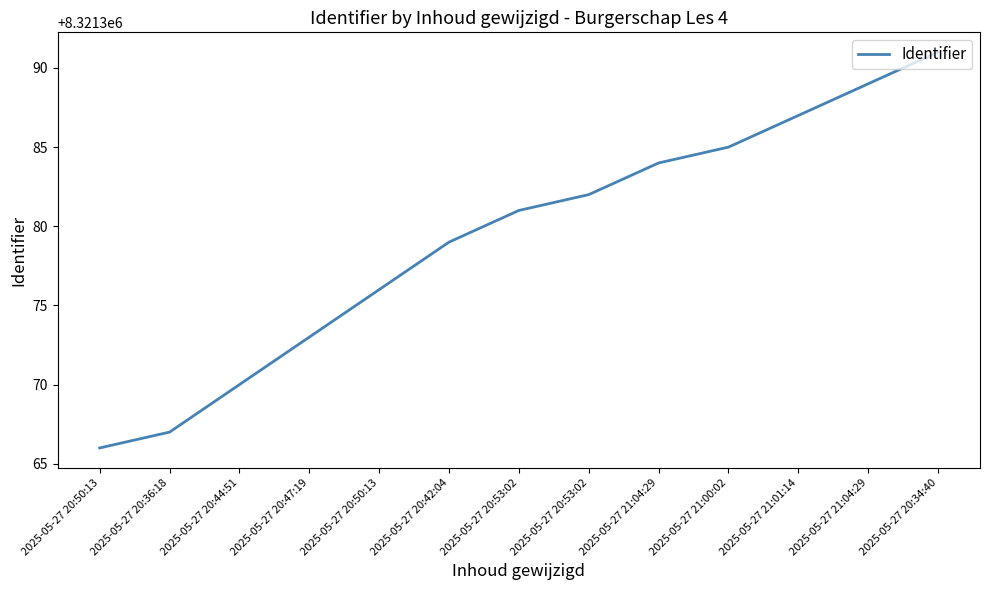

What is the smallest value displayed?

8321366